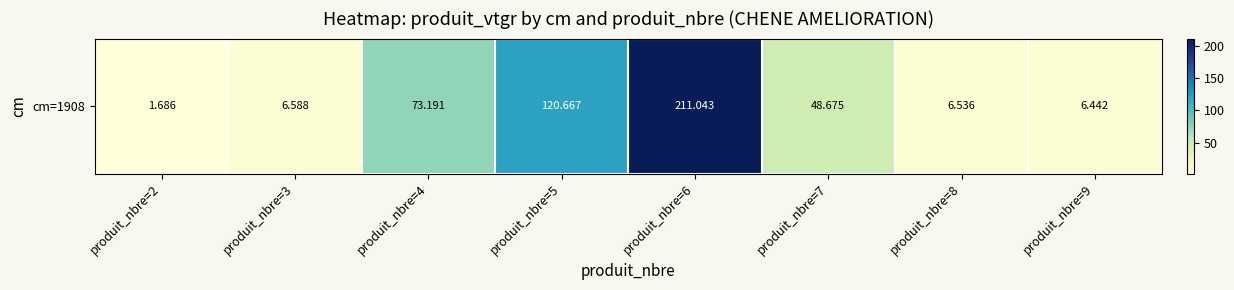

What is the sum of the values at produit_nbre=4 and produit_nbre=6?

284.2